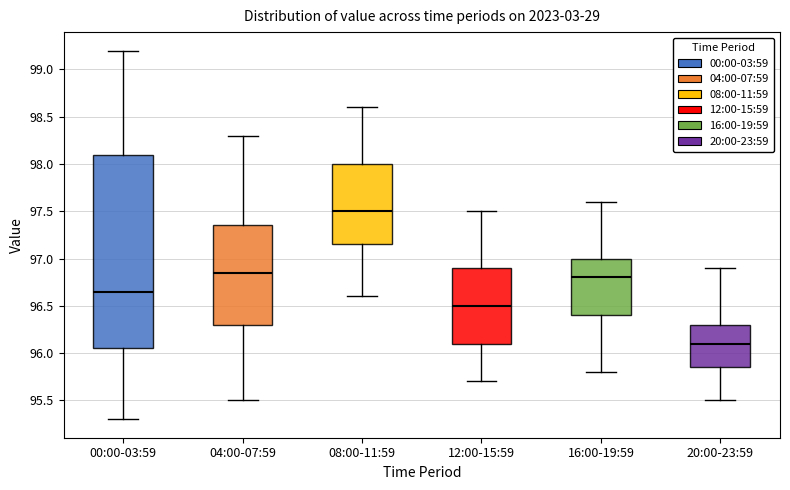

Where is the upper edge of the box for 20:00-23:59 on the y-axis? The values are not printed on the chart, so give them approximately, as read against the axis.

96.30